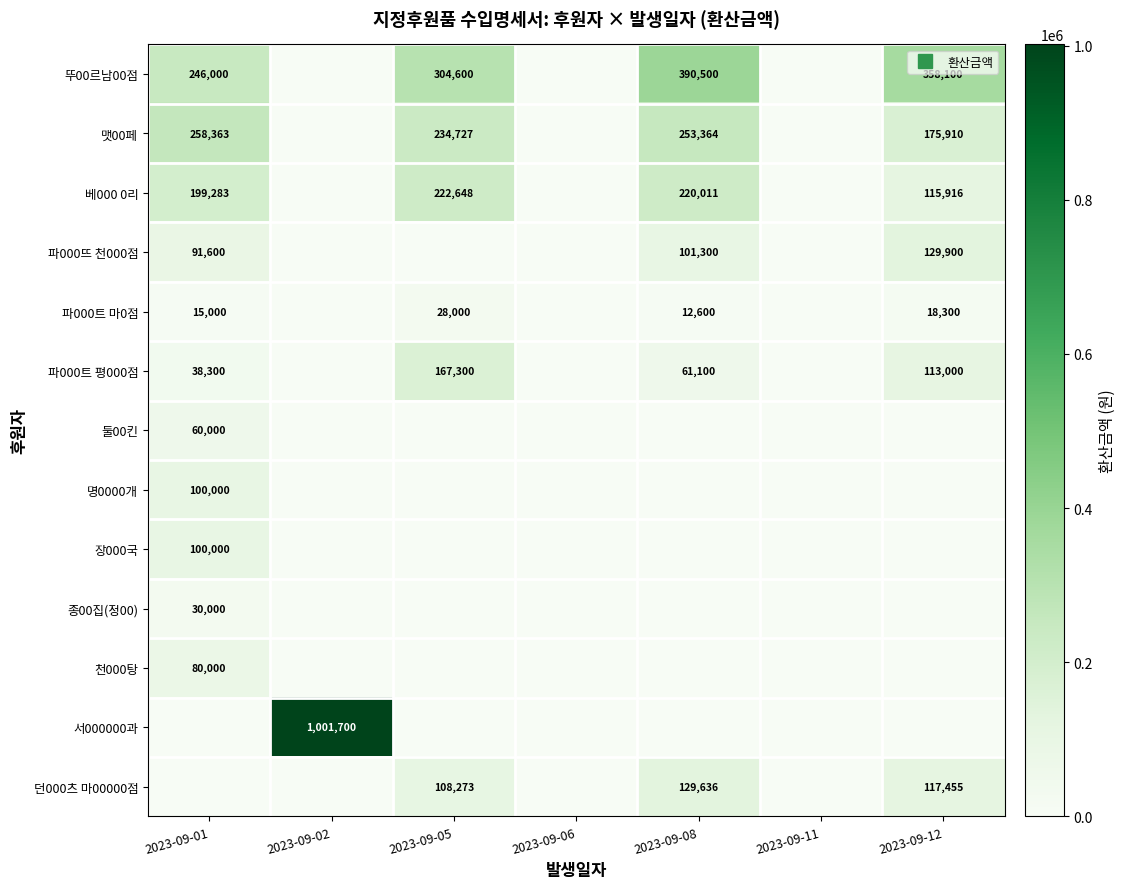

Rank the categories by 서000000과 value from lowest to highest.

2023-09-01, 2023-09-05, 2023-09-06, 2023-09-08, 2023-09-11, 2023-09-12, 2023-09-02